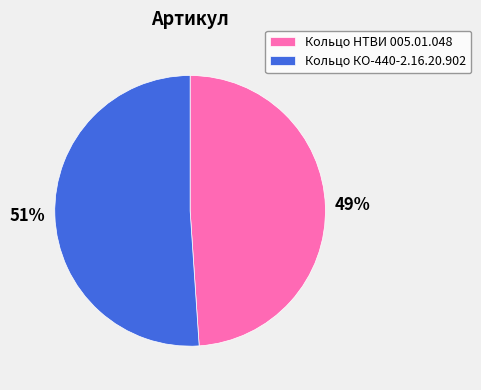

Do Кольцо КО-440-2.16.20.902 and Кольцо НТВИ 005.01.048 together represent more than half of the pie?

Yes